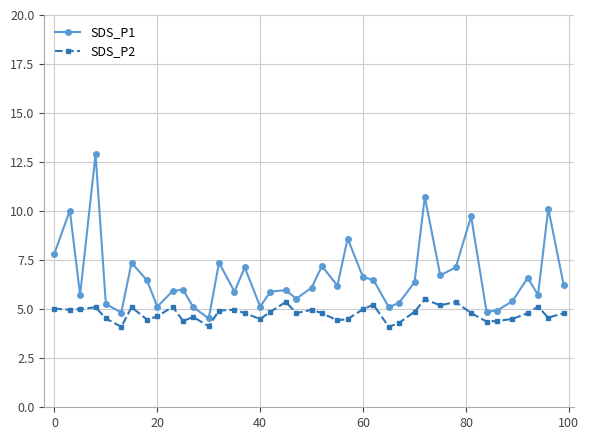

What is the value of the SDS_P2 point at the 13th from the left?

4.1